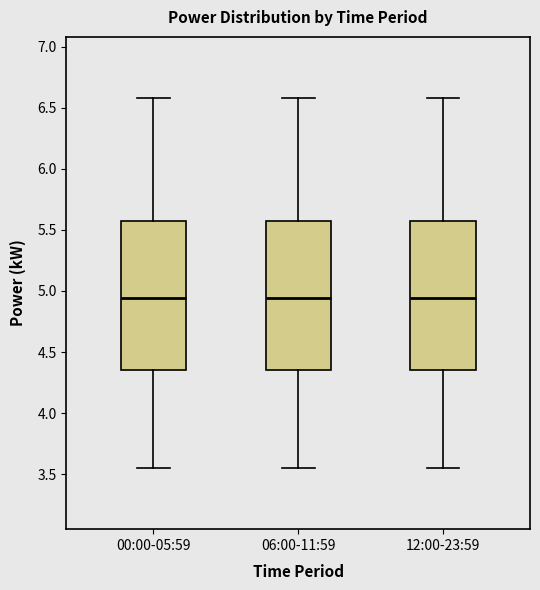

Reading left to right, read every box against the y-axis: the position of its median line, the range the box covers, and the ends of its whiskers. The values are not printed on the chart, so give them approximately, as read against the axis.

00:00-05:59: median 4.95, box 4.35 to 5.55, whiskers 3.55 to 6.60
06:00-11:59: median 4.95, box 4.35 to 5.55, whiskers 3.55 to 6.60
12:00-23:59: median 4.95, box 4.35 to 5.55, whiskers 3.55 to 6.60